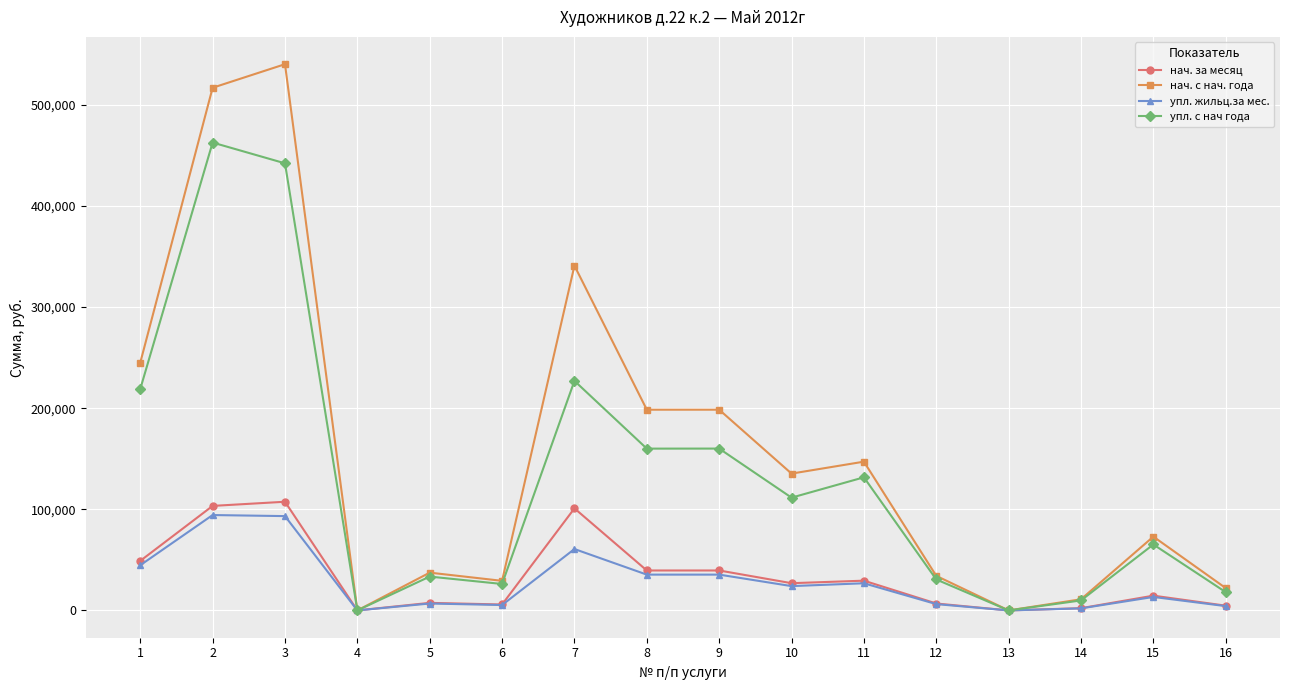

What is the difference between the maximum and minimum values in the упл. жильц.за мес. series?

94297.6